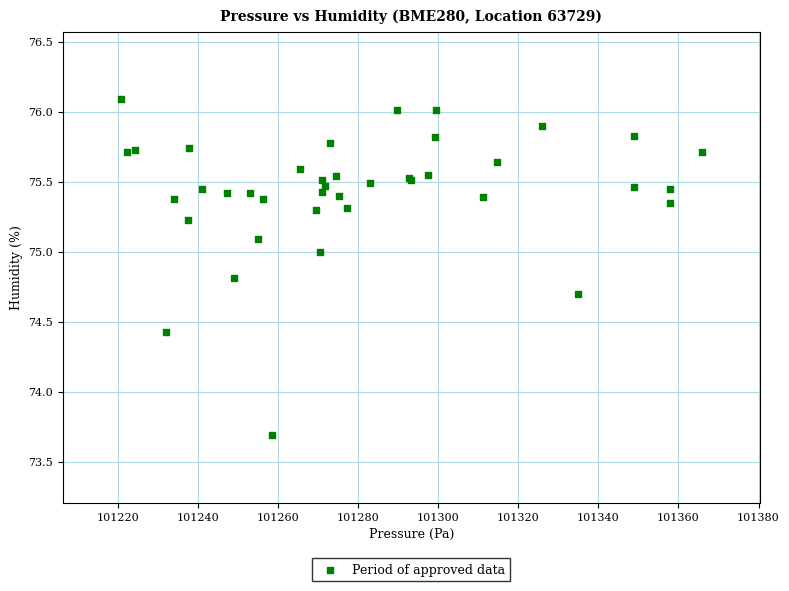

What Y value in the scatter plot is closest to 74?

73.7